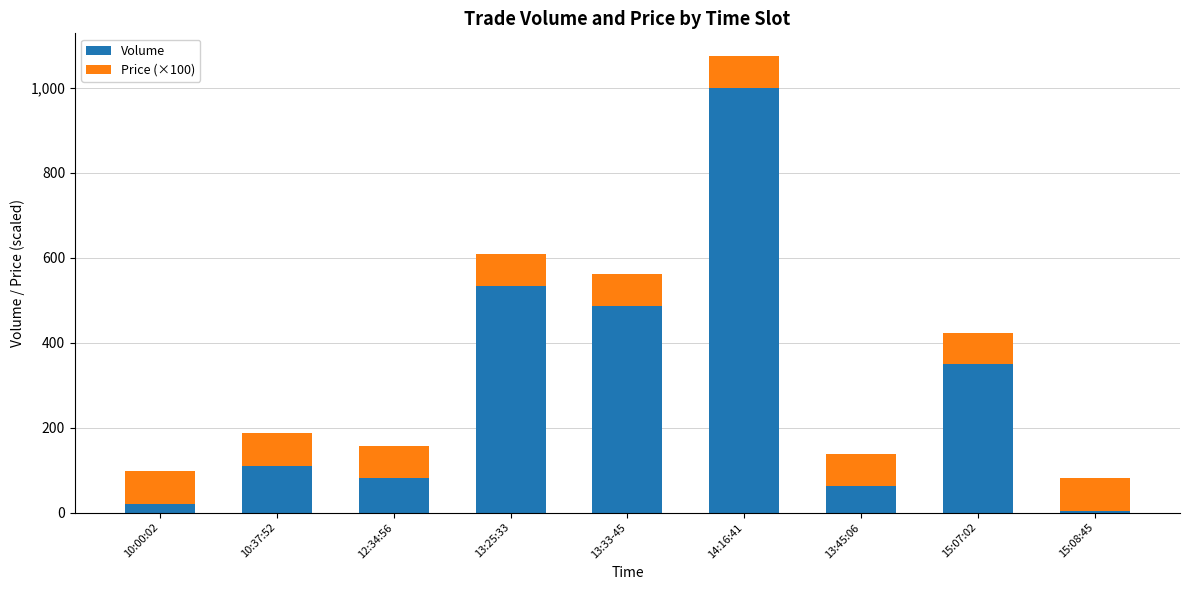

The value of Volume at 15:07:02 is 350.0. True or false?

True